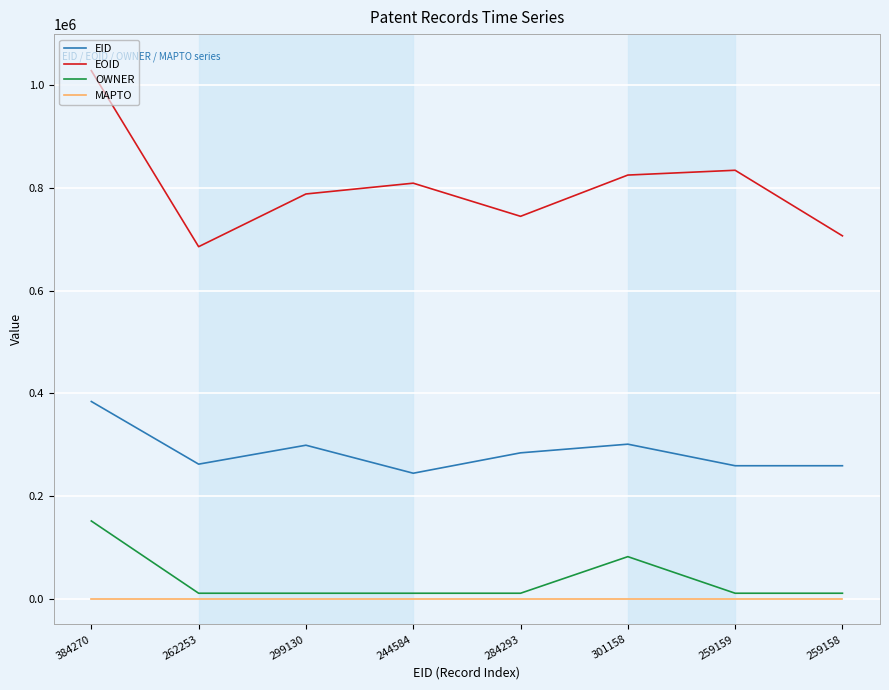

The value of EID at 244584 is 244584. True or false?

True